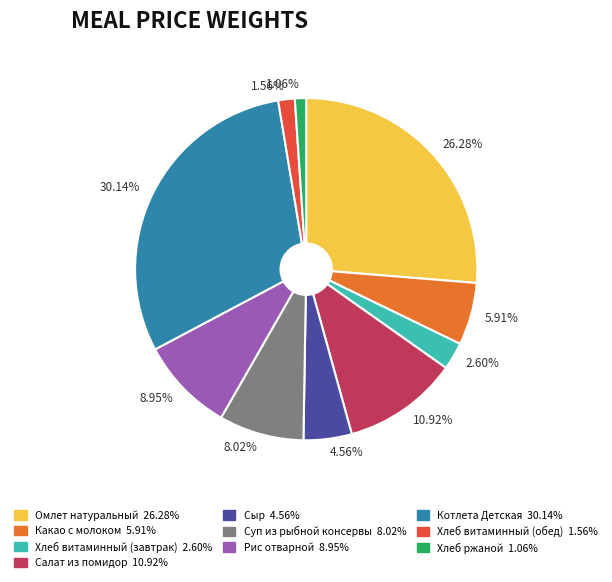

What percentage is the Сыр slice, to the nearest percent?

5%